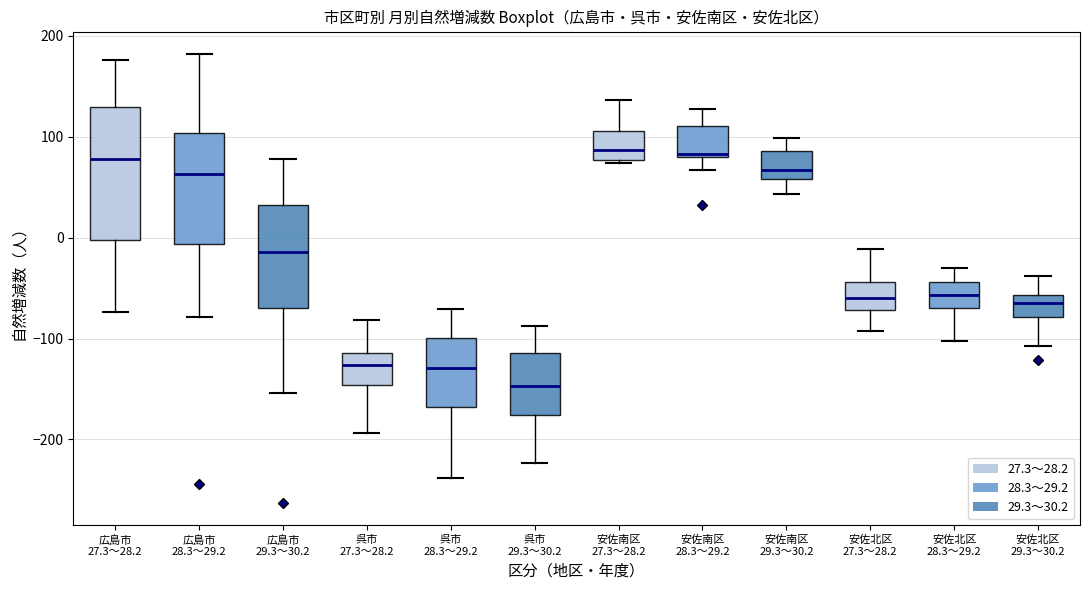

Where is the lower edge of the box for 安佐南区 27.3～28.2 on the y-axis? The values are not printed on the chart, so give them approximately, as read against the axis.

80